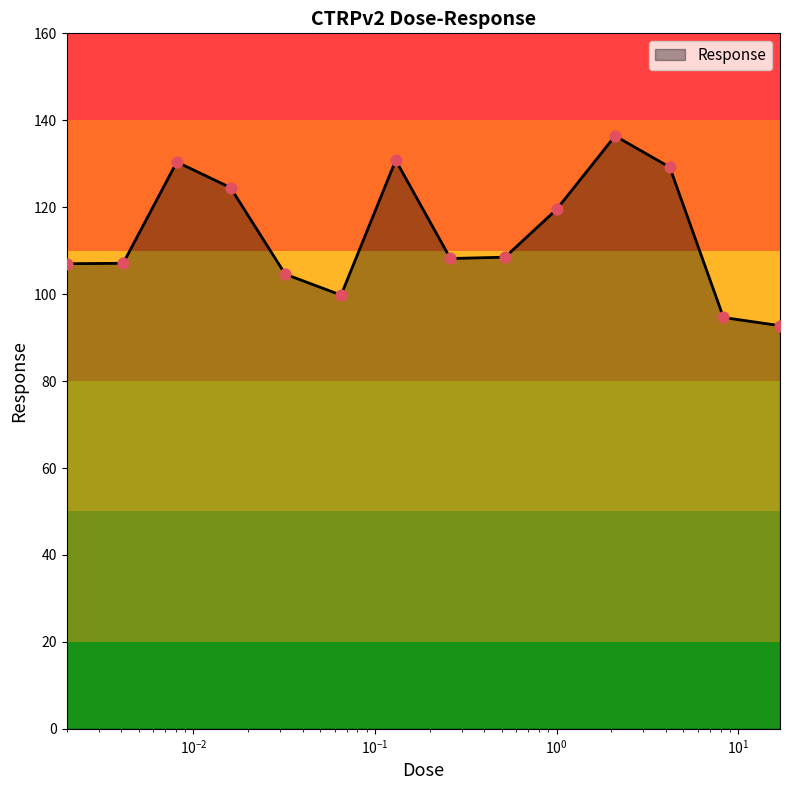

What is the smallest value displayed?

92.8